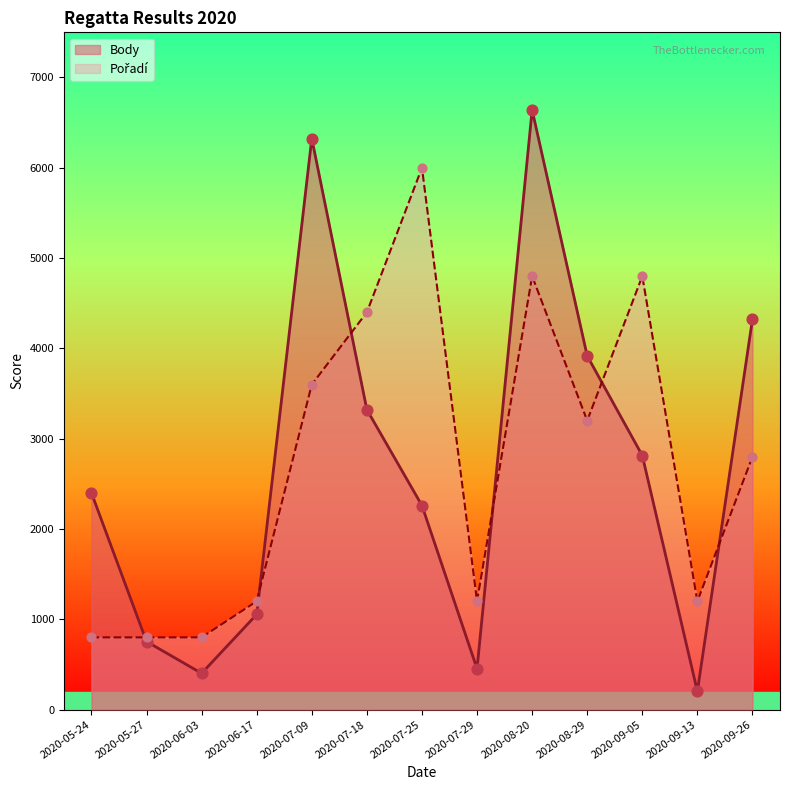

Is the value of Body at 2020-08-29 greater than the value of Pořadí at 2020-06-17?

Yes